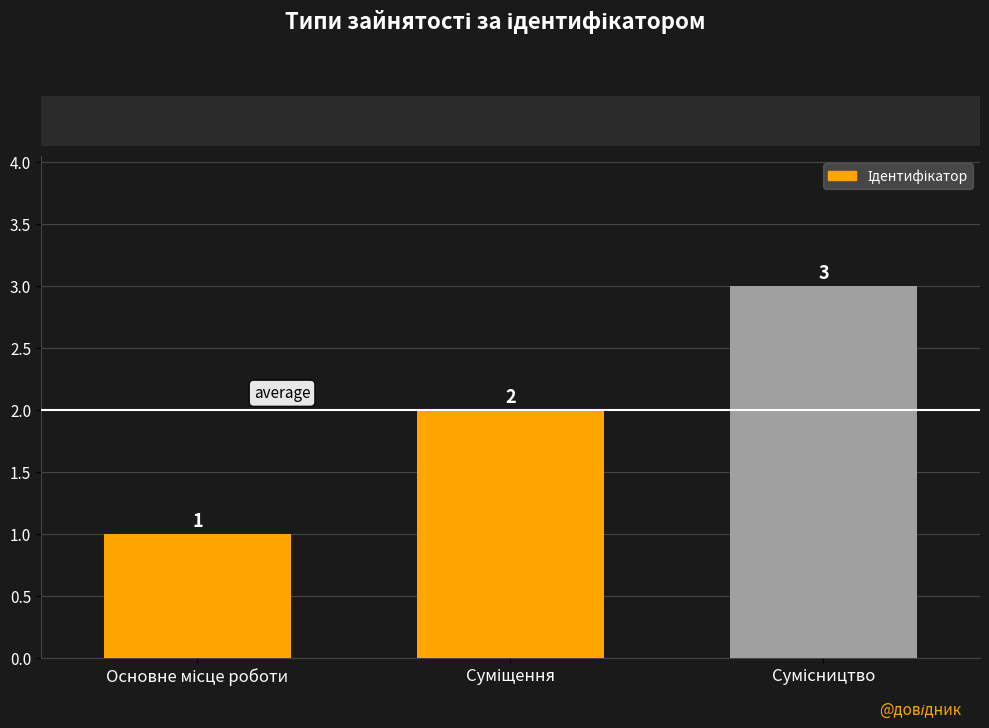

How many values are between 1 and 3?

3